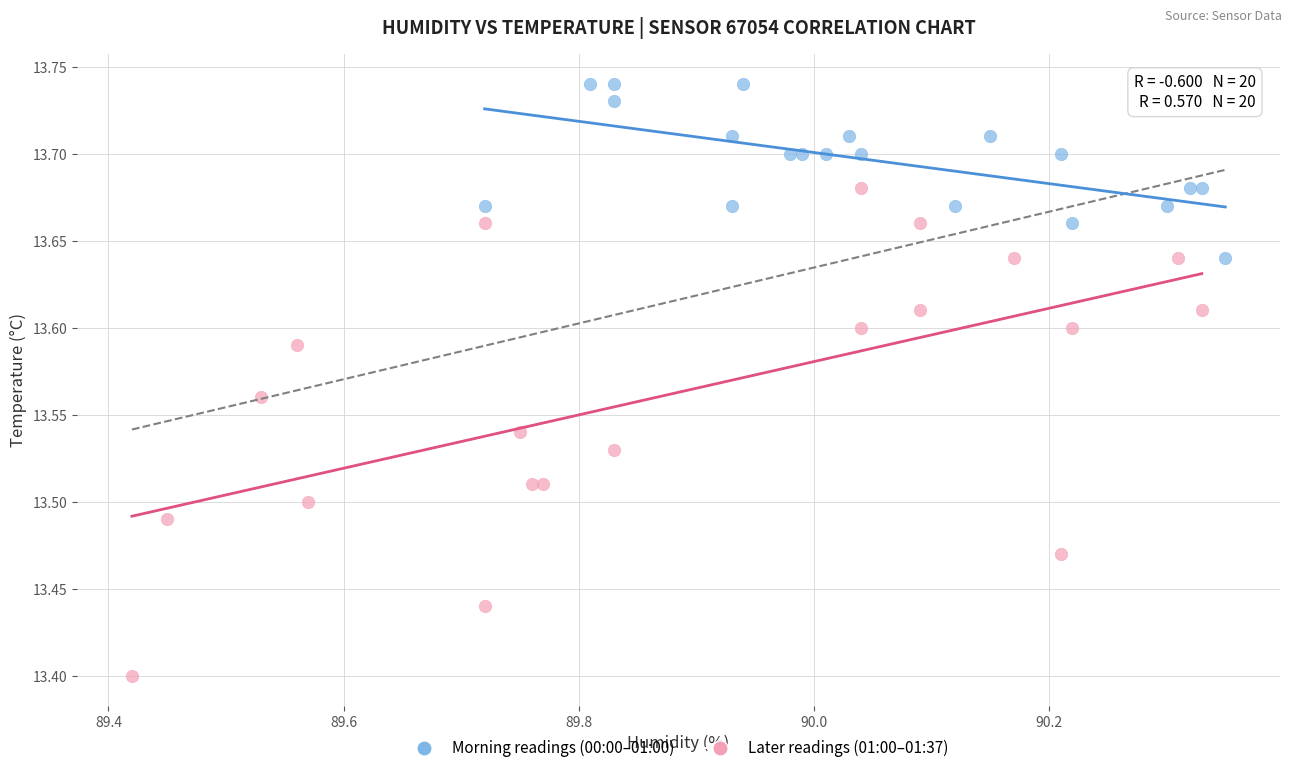

Which series contains the lowest Y value?

Later readings (01:00–01:37)